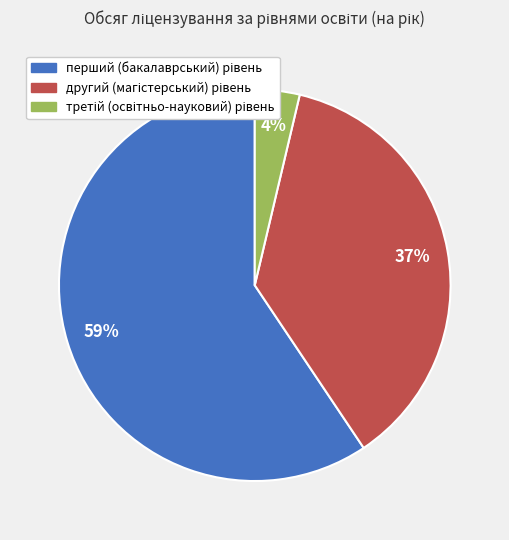

Does any single category account for the majority?

Yes